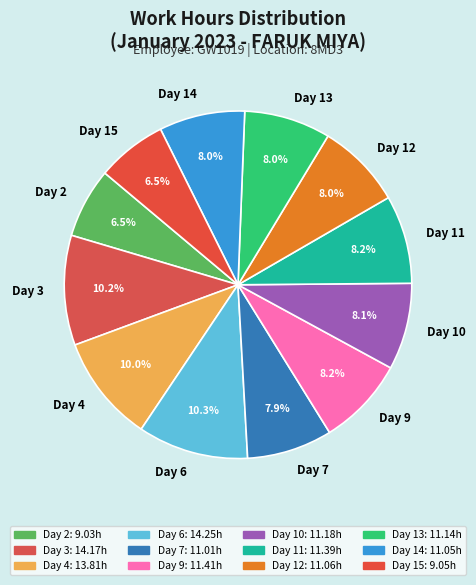

What is the ratio of the value at Day 2 to the value at Day 6?

0.6